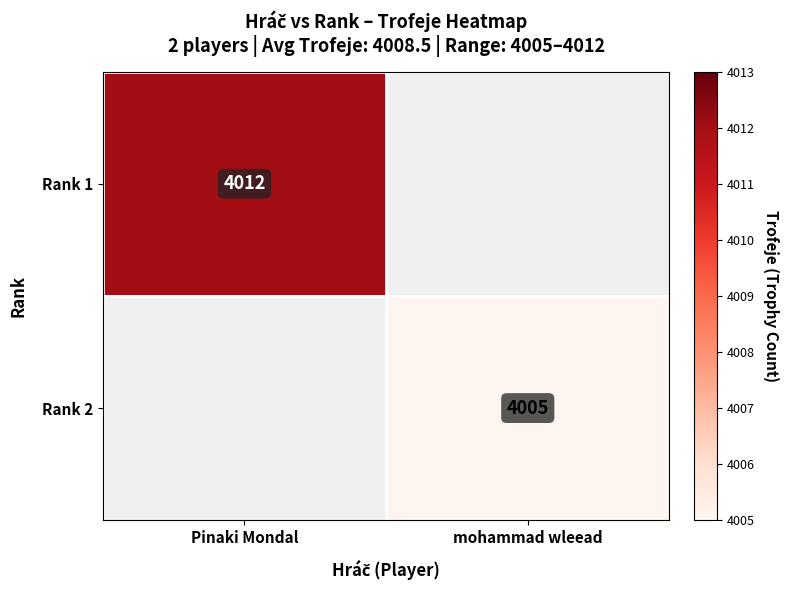

True or false: Rank 1 has a value of 4012 at Pinaki Mondal.

True